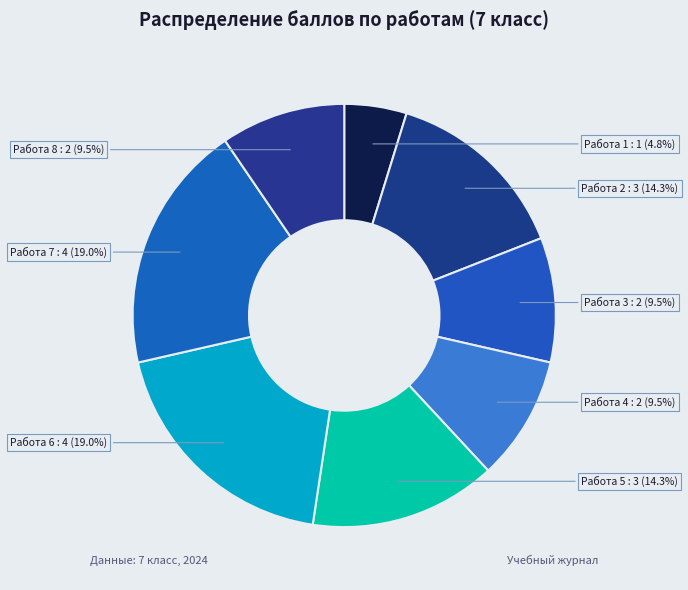

Which slice is the largest?

Работа 6